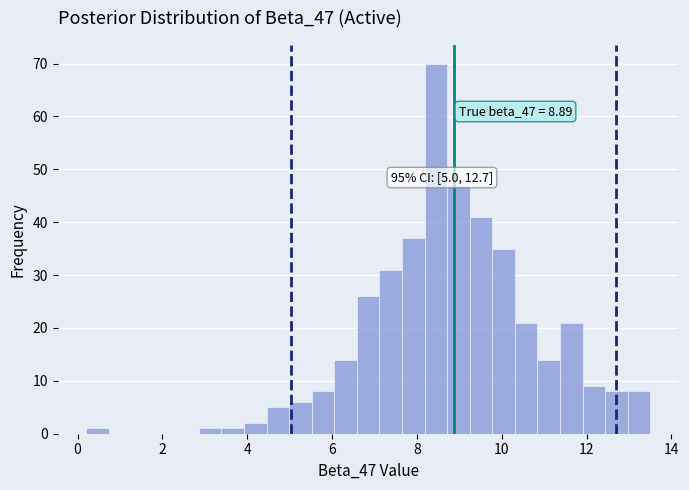

Read against the x-axis, roughly where is the centre of the tallest bar?

8.4